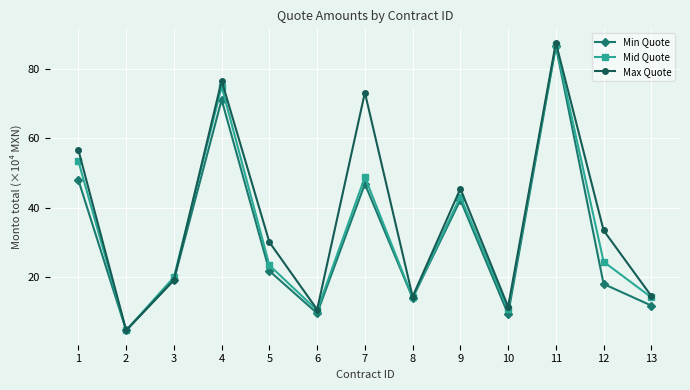

Where is the first local minimum for Max Quote?

2